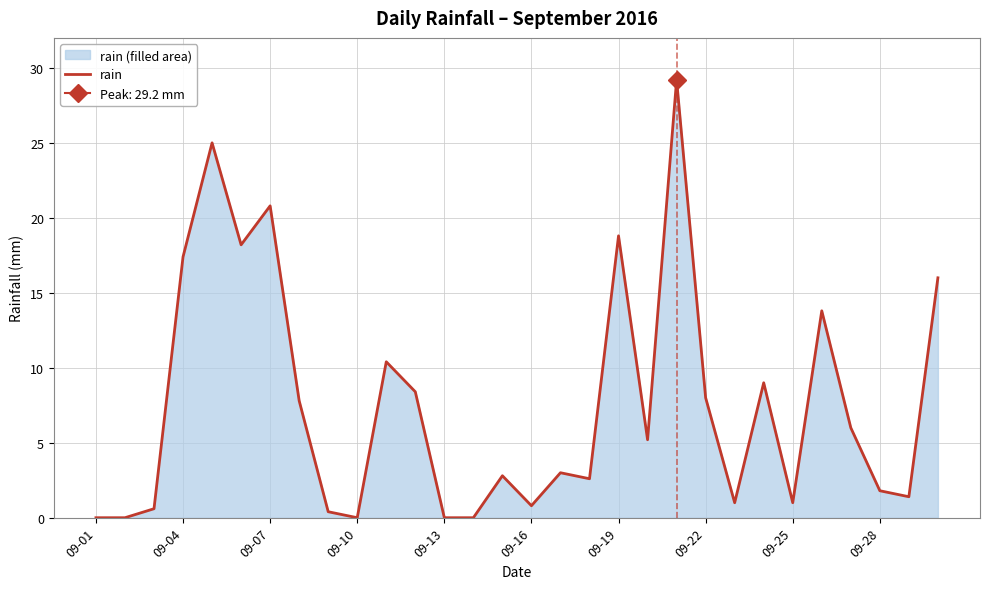

How many lines are shown in the chart?

1